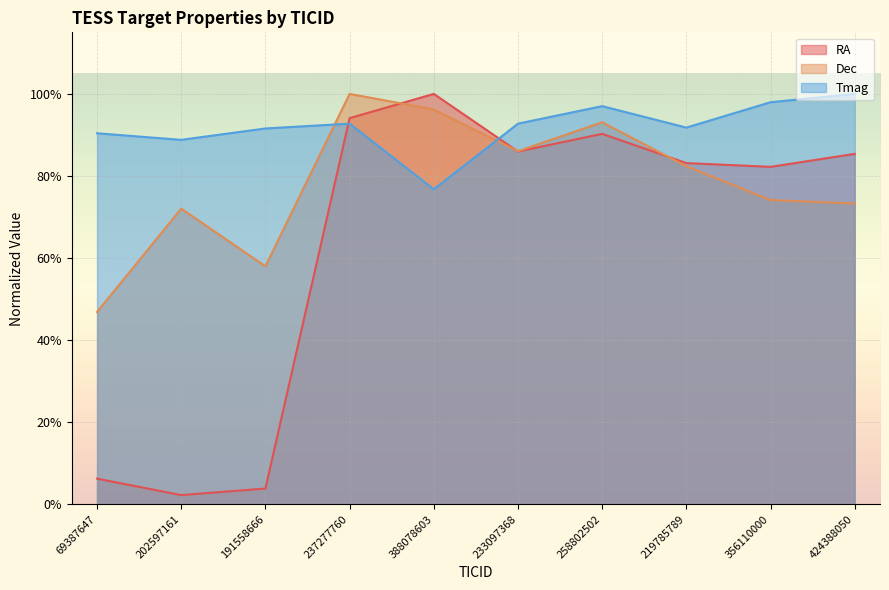

Reading left to right, what are all the values shown in this chart?

RA: 0.1	0.0	0.0	0.9	1.0	0.9	0.9	0.8	0.8	0.9
Dec: 0.5	0.7	0.6	1.0	1.0	0.9	0.9	0.8	0.7	0.7
Tmag: 0.9	0.9	0.9	0.9	0.8	0.9	1.0	0.9	1.0	1.0